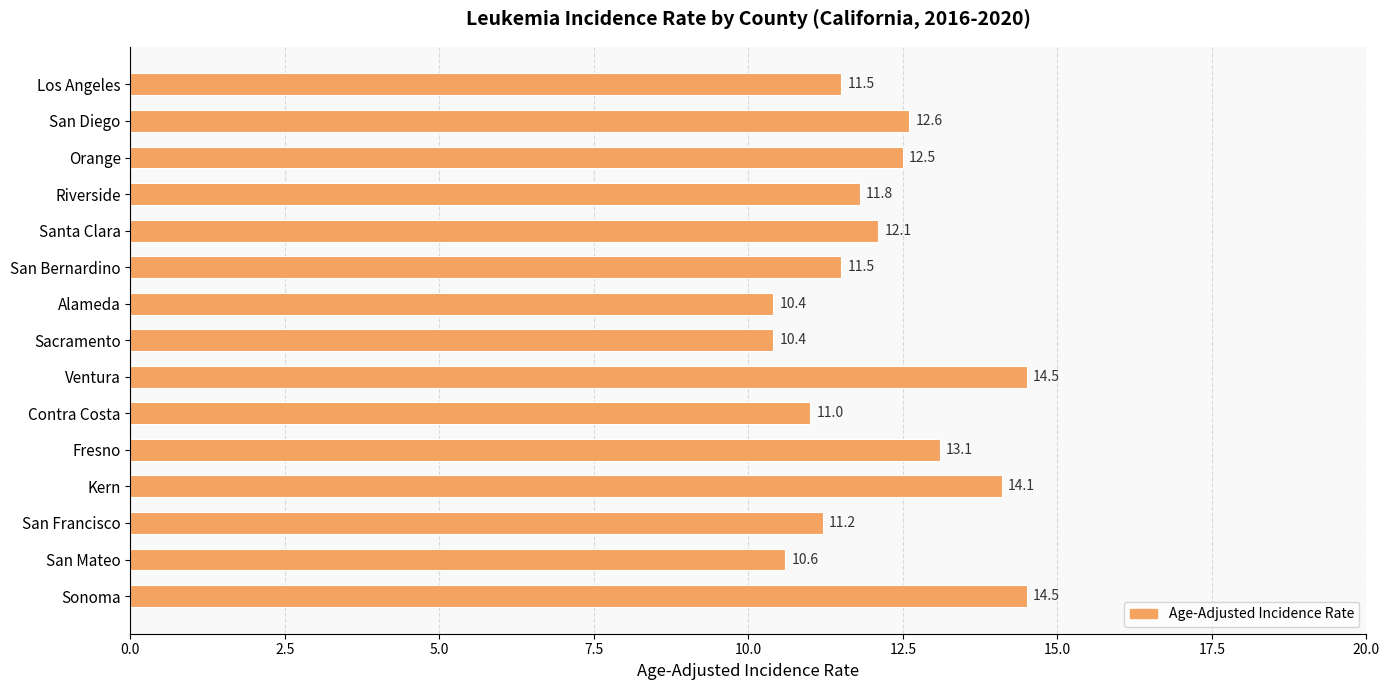

Which has a higher value, Contra Costa or Santa Clara?

Santa Clara